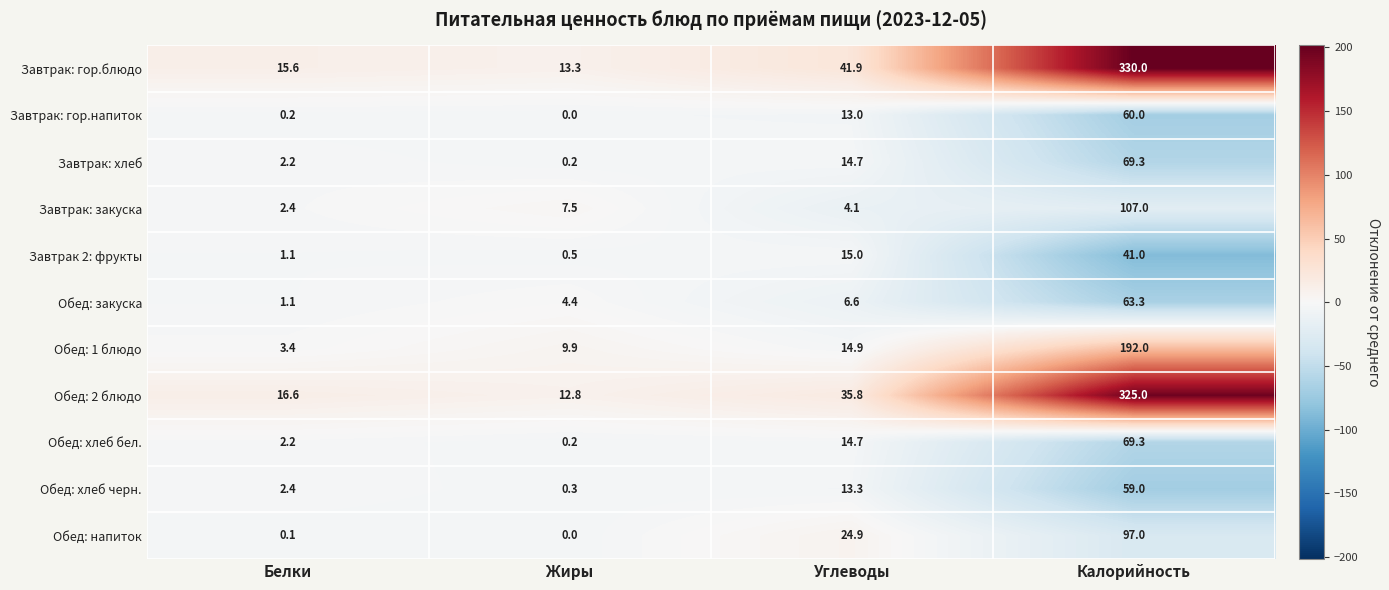

How many series are shown in this chart?

11